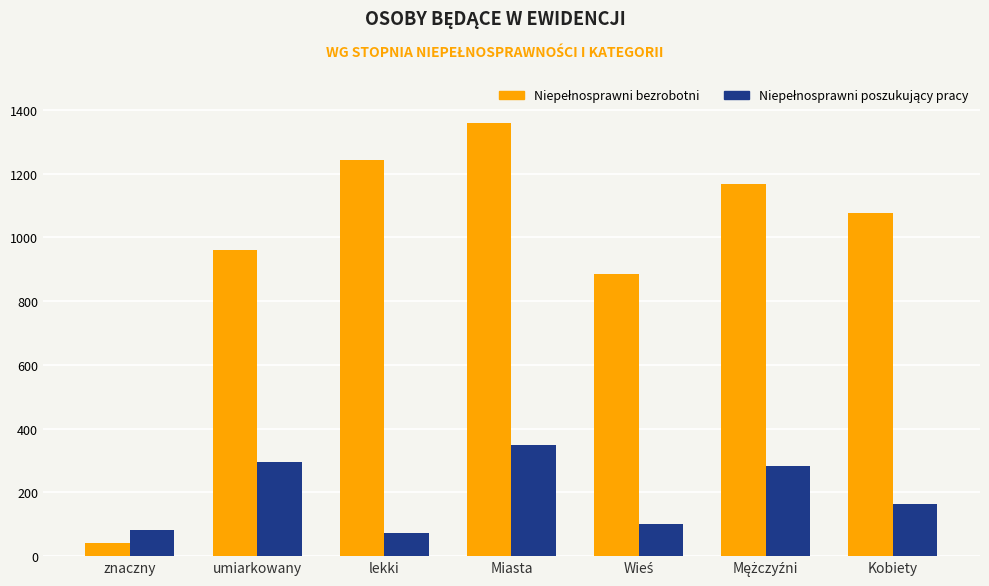

What is the spread (max minus min) of values at Kobiety?

913